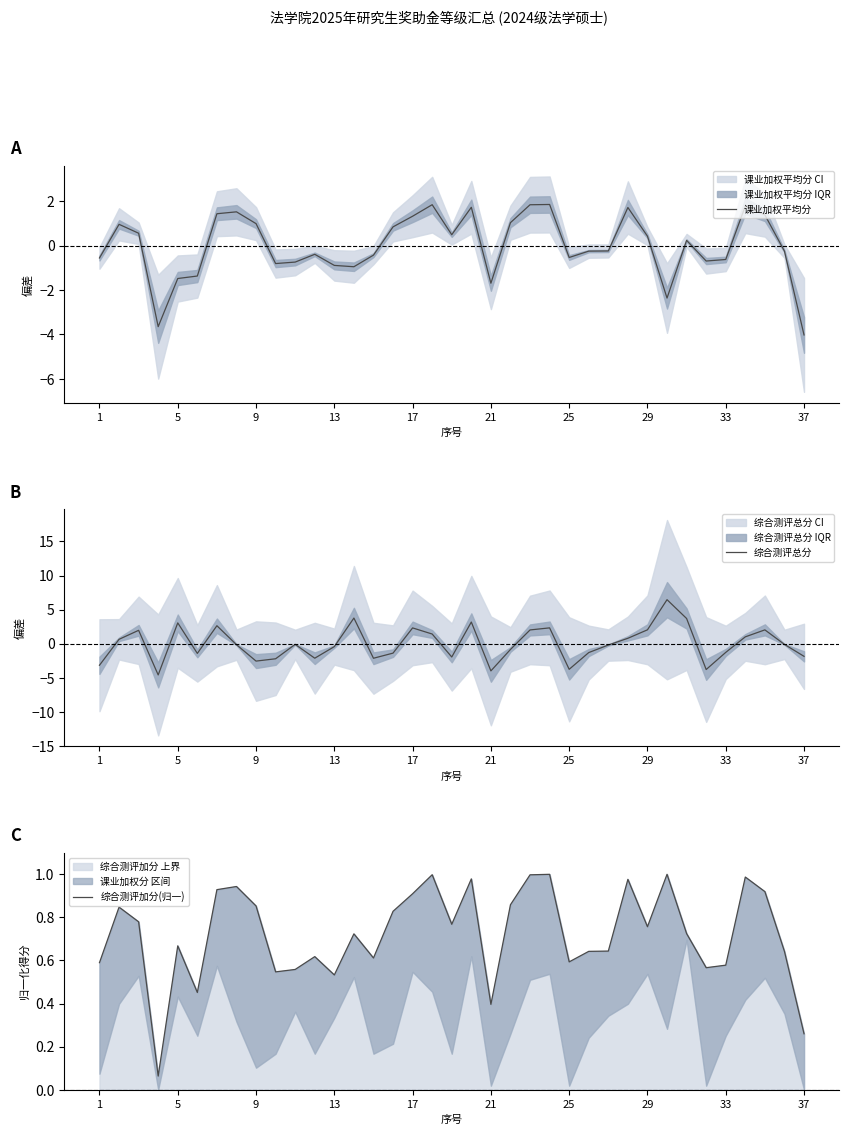

Which series has the widest spread of values?

综合测评总分